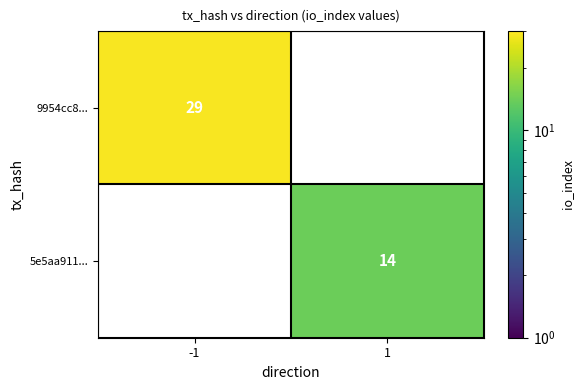

Rank the series at 1 from lowest to highest value.

9954cc8..., 5e5aa911...